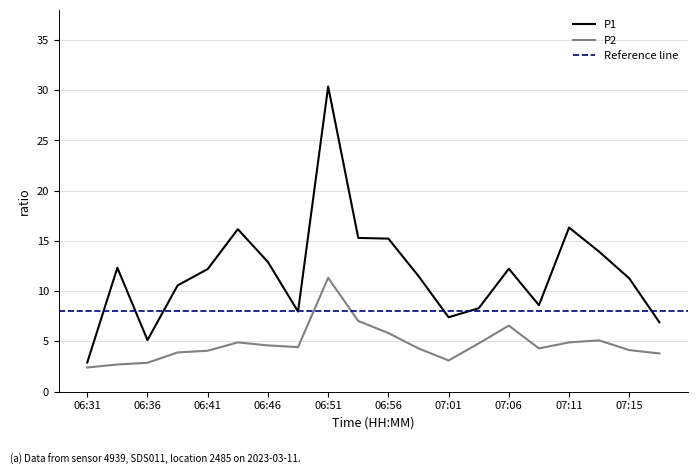

At which category does P1 reach its first local valley?

06:36